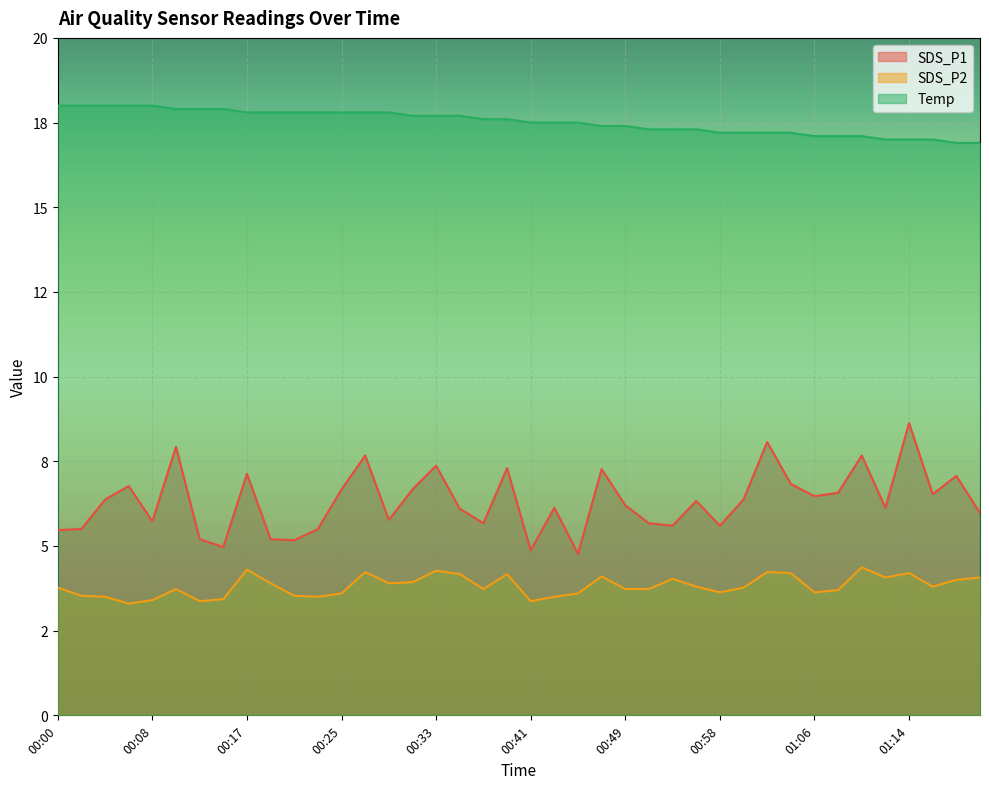

True or false: SDS_P2 and SDS_P1 intersect in this chart.

False